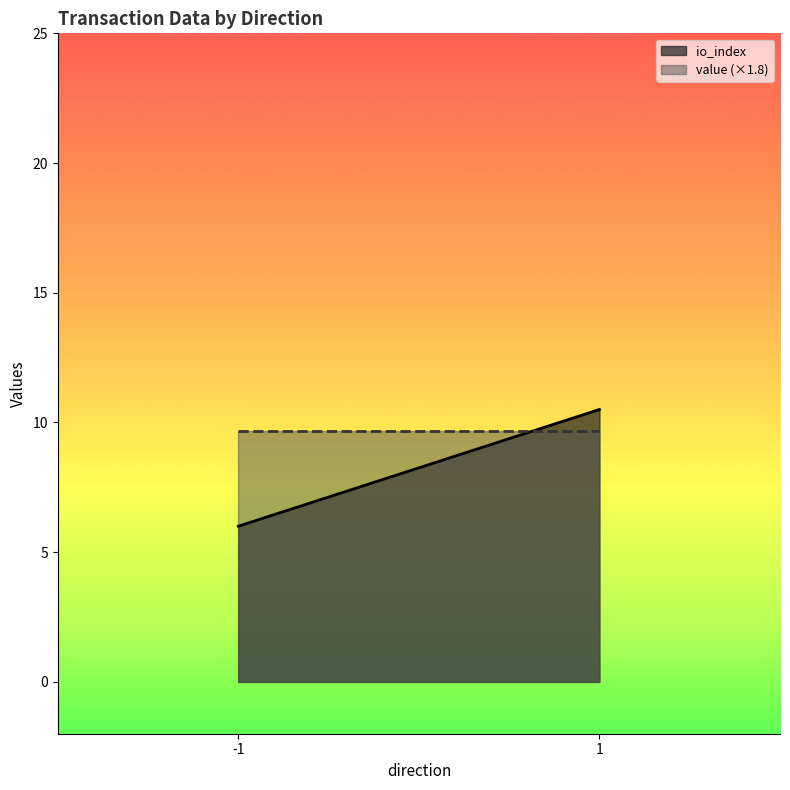

True or false: value has more than 0 points higher than both neighbors.

False